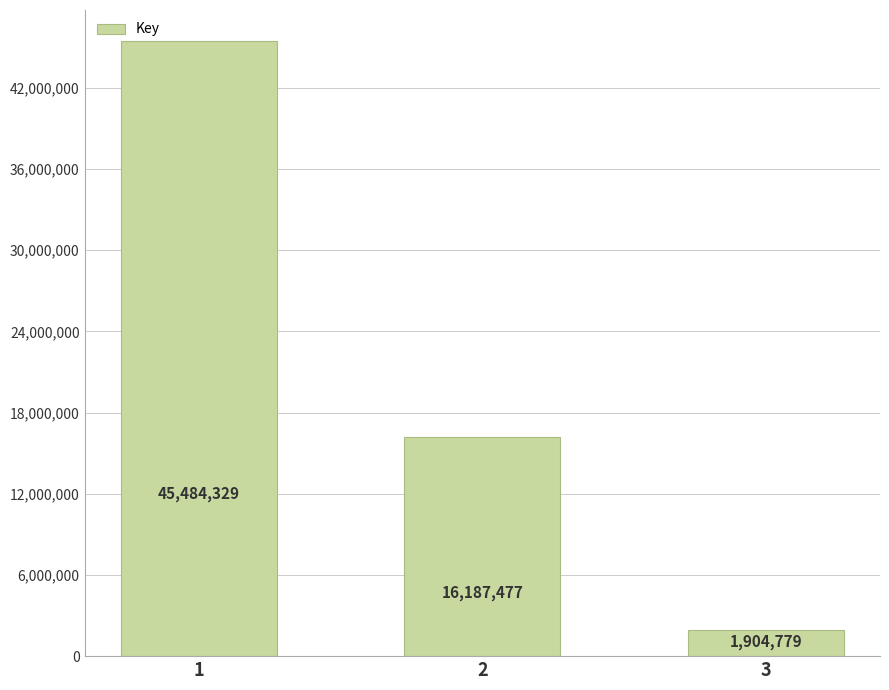

The value at 1 is 12386081. True or false?

False